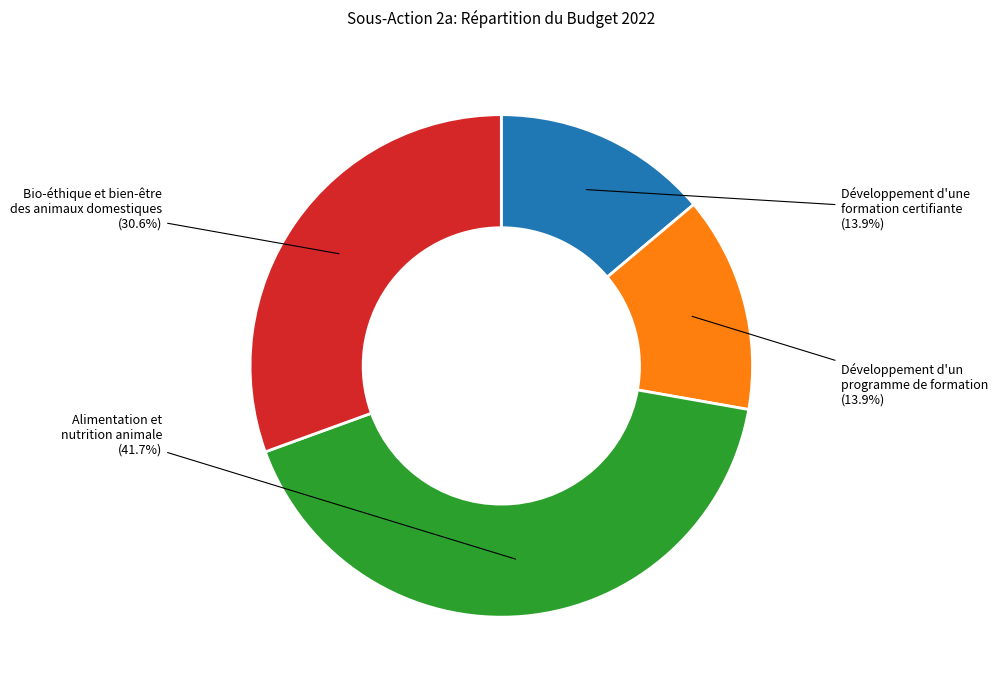

Is there any slice that represents more than half of the pie?

No